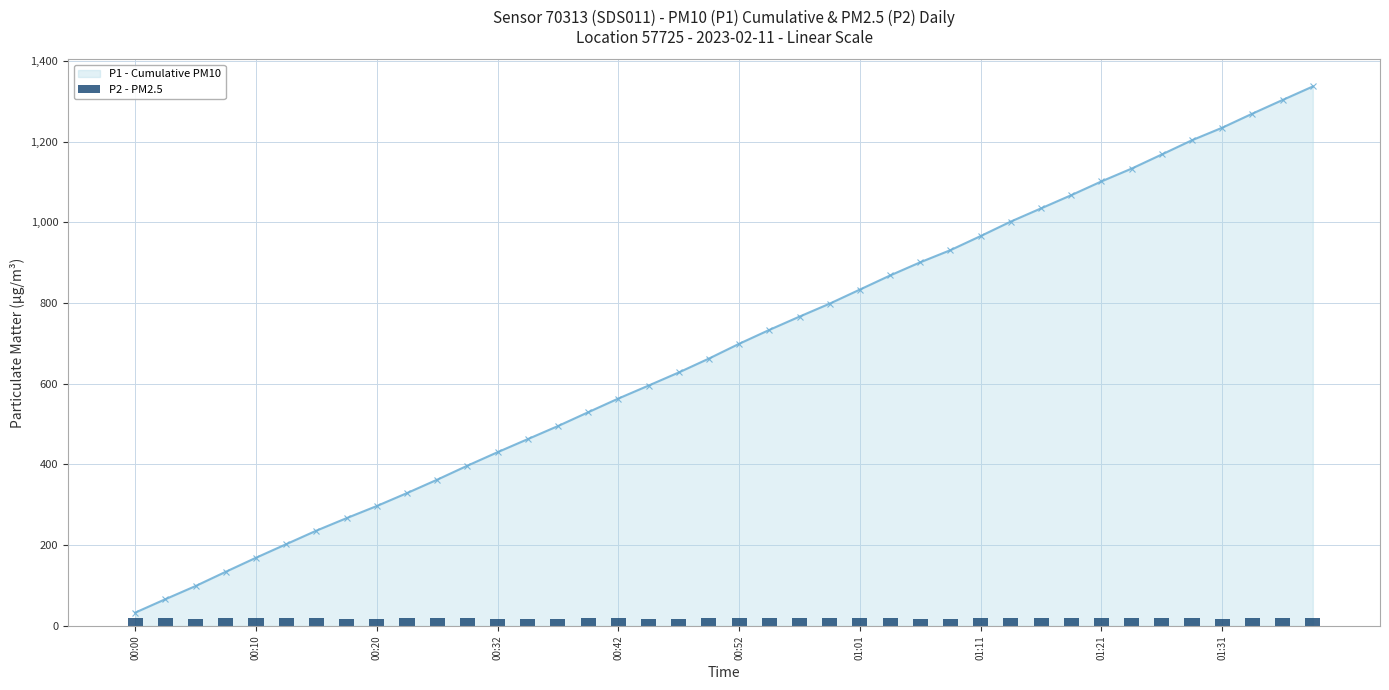

What is the difference between the second highest and minimum values in the P2 - PM2.5 series?

2.6